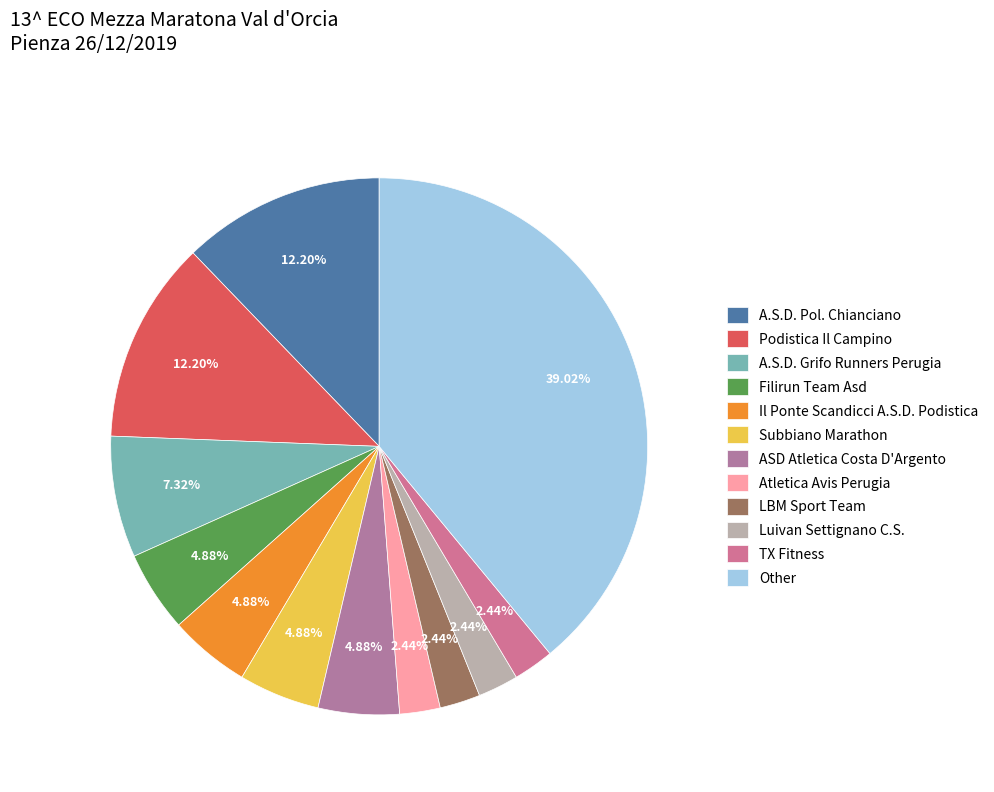

To the nearest percent, what is the average slice percentage?

8%